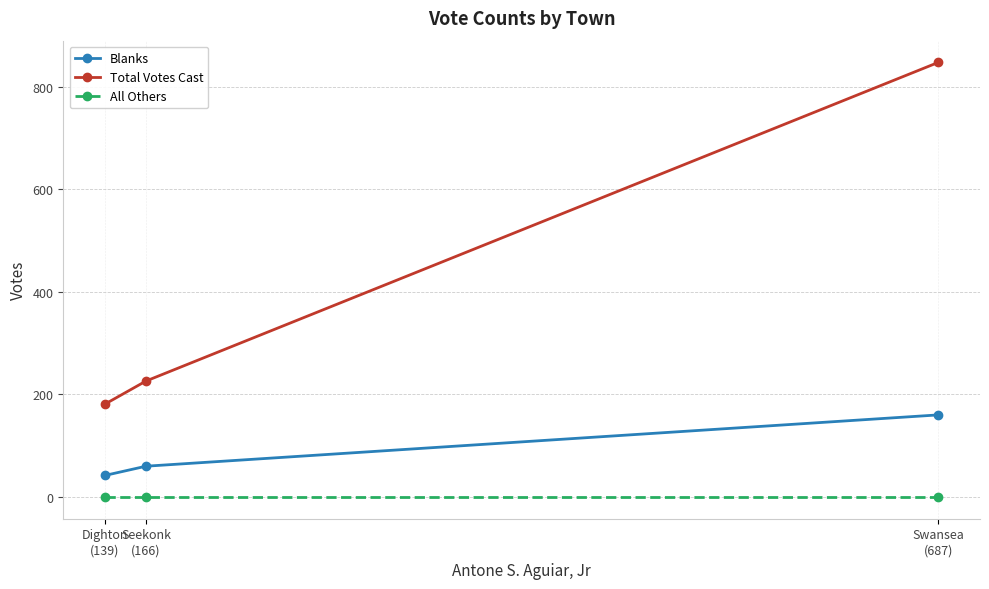

Count the number of categories in the chart.

3